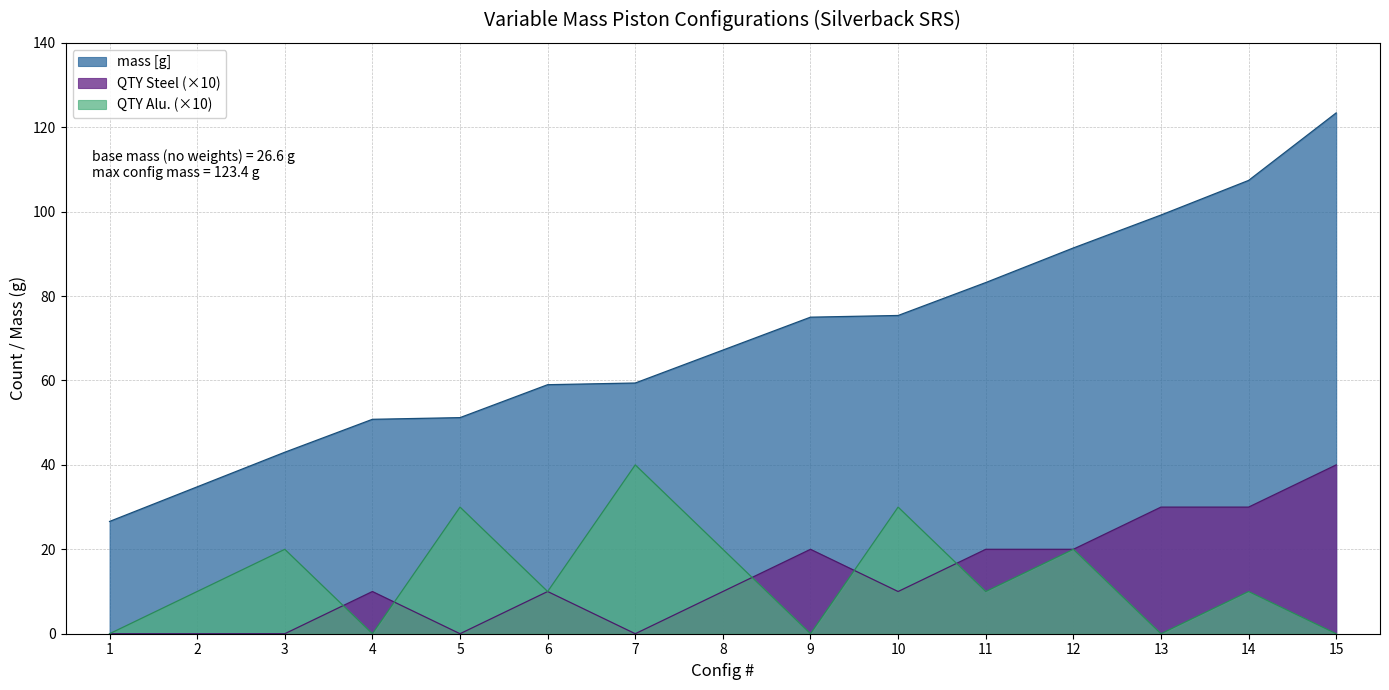

Between 8 and 11, which series saw the biggest shift?

mass [g]